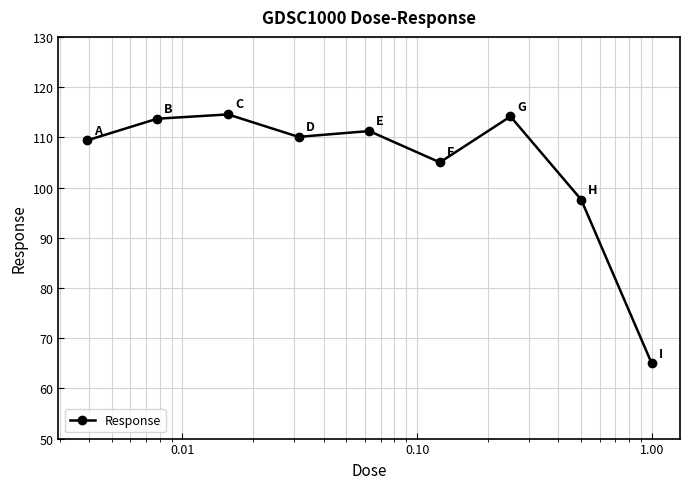

What is the maximum value shown in the chart?

114.6